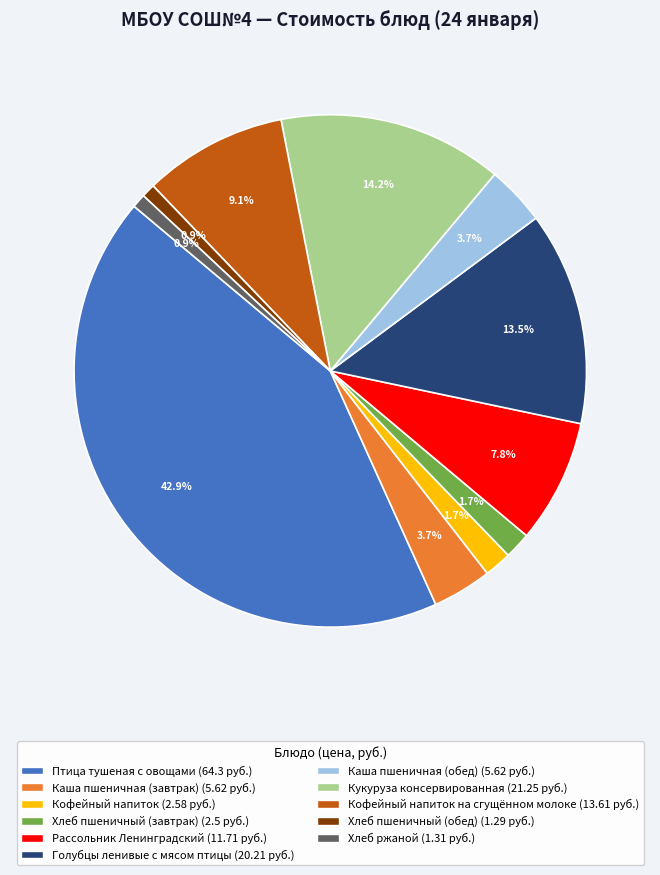

Is there any slice that represents more than half of the pie?

No